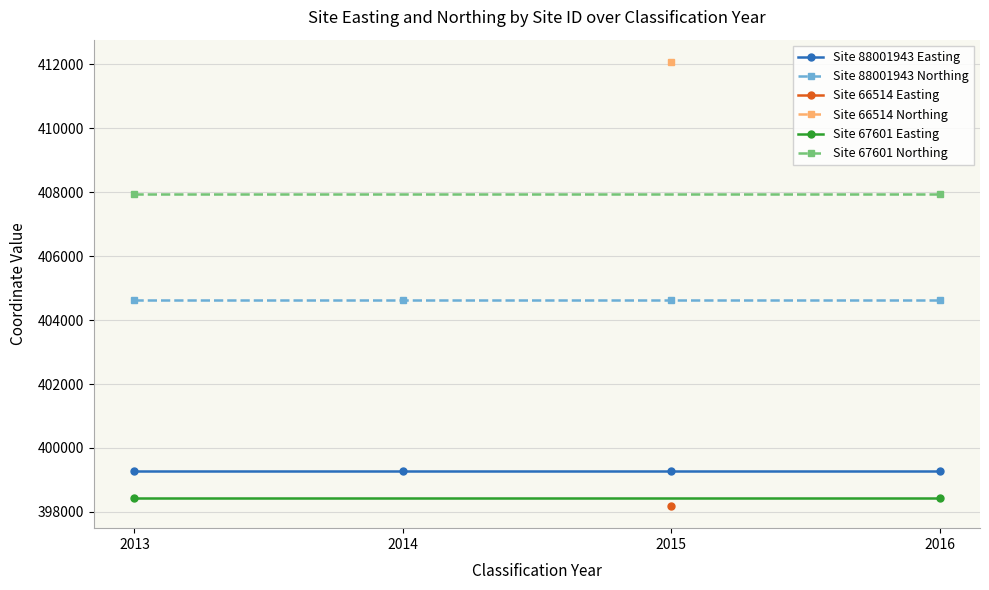

What is the greatest value displayed?

412071